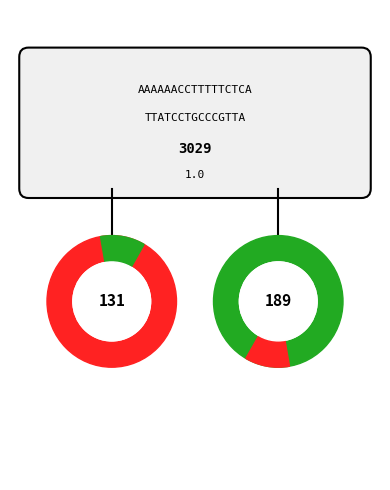

True or false: 4 accounts for 1% of the total.

False